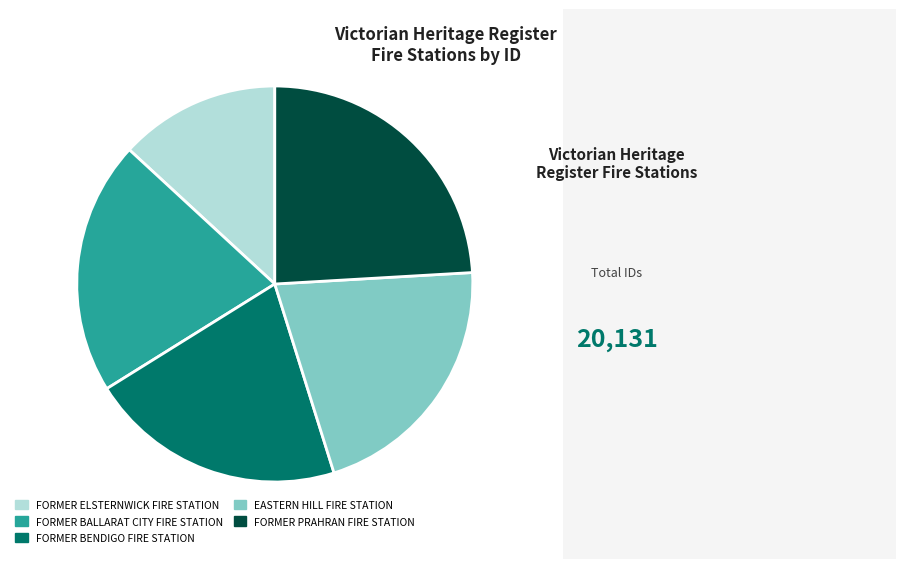

Is the sum of FORMER ELSTERNWICK FIRE STATION and FORMER BALLARAT CITY FIRE STATION greater than half?

No